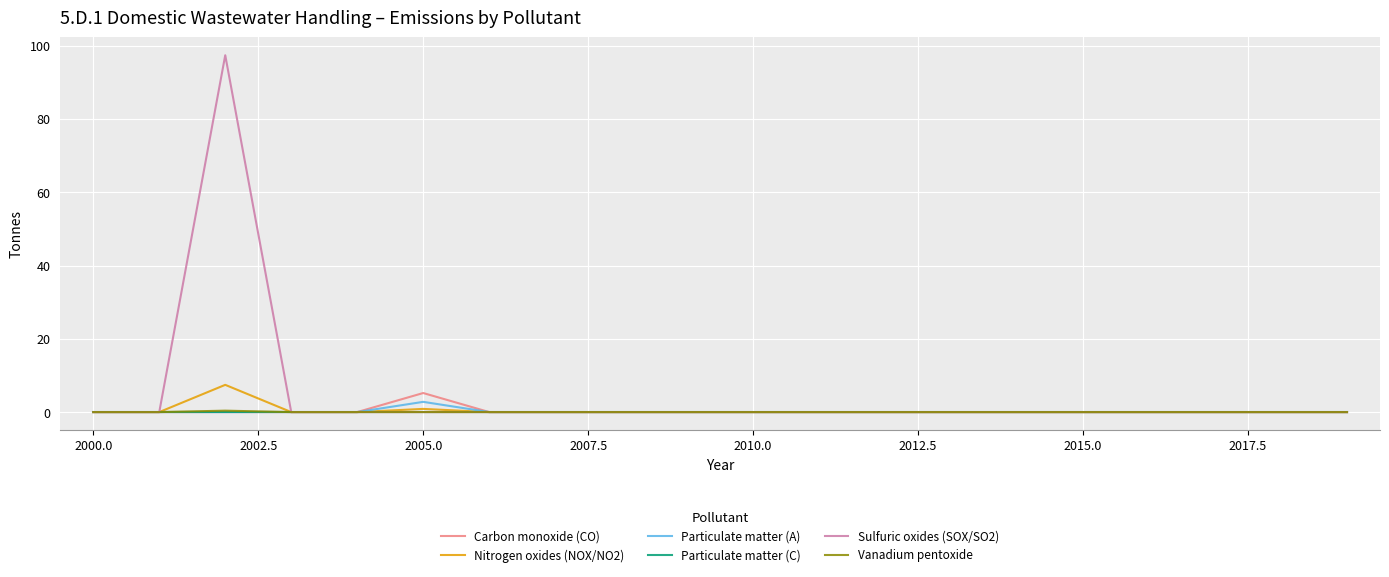

Which series has the widest spread of values?

Sulfuric oxides (SOX/SO2)